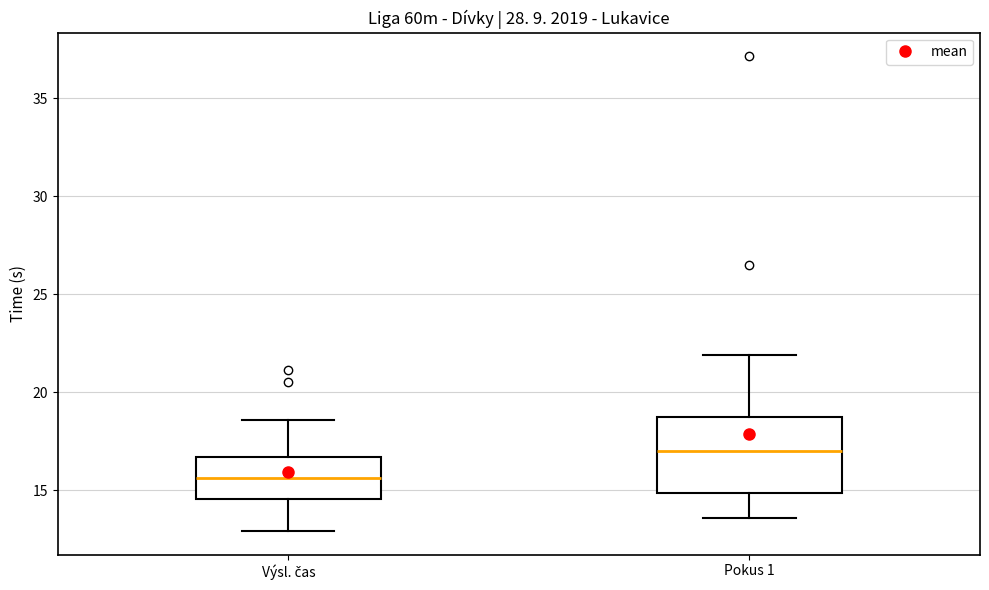

Which box is the tallest, from its lower edge to its upper edge?

Pokus 1